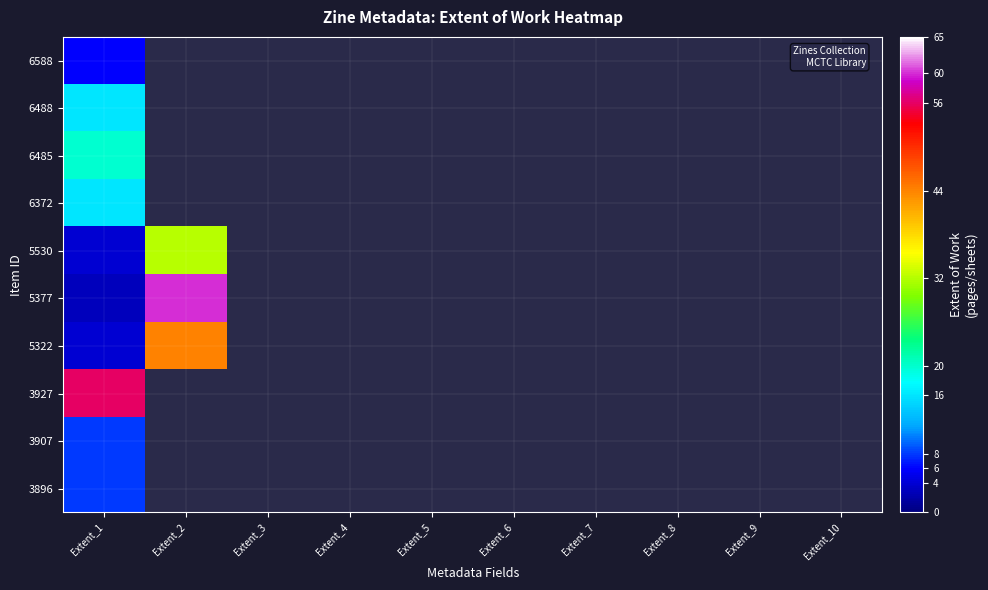

How many distinct data groups are displayed?

10